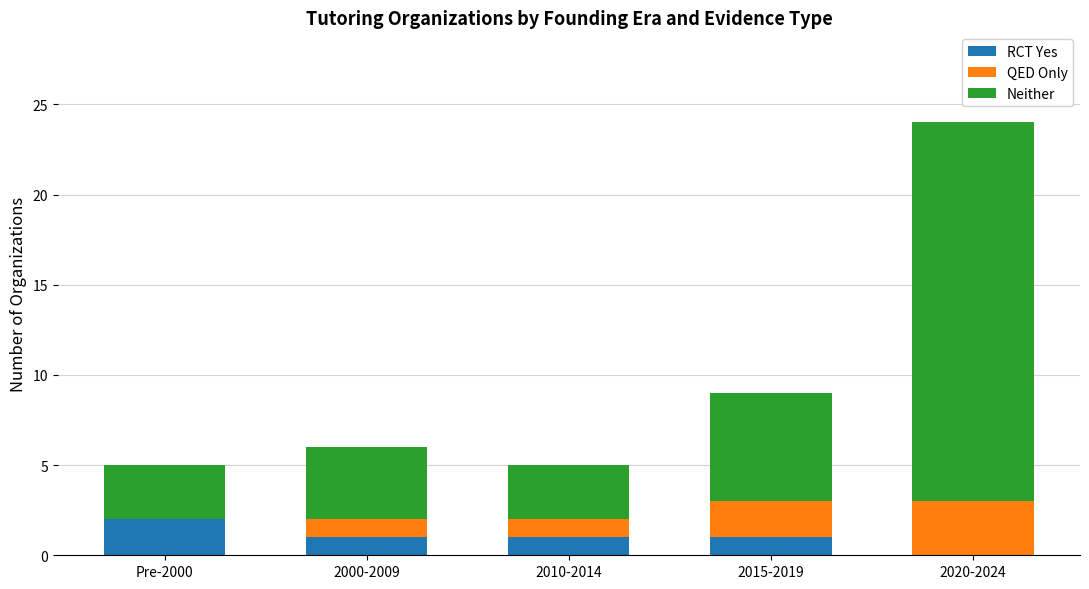

Reading left to right, transcribe the values for RCT Yes.

Pre-2000=2	2000-2009=1	2010-2014=1	2015-2019=1	2020-2024=0